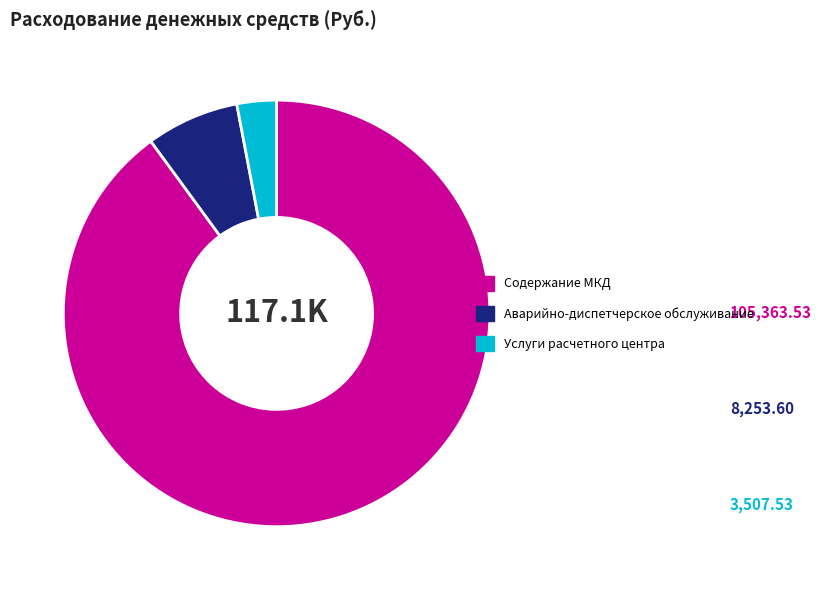

Which category has the biggest portion of the pie?

Содержание МКД